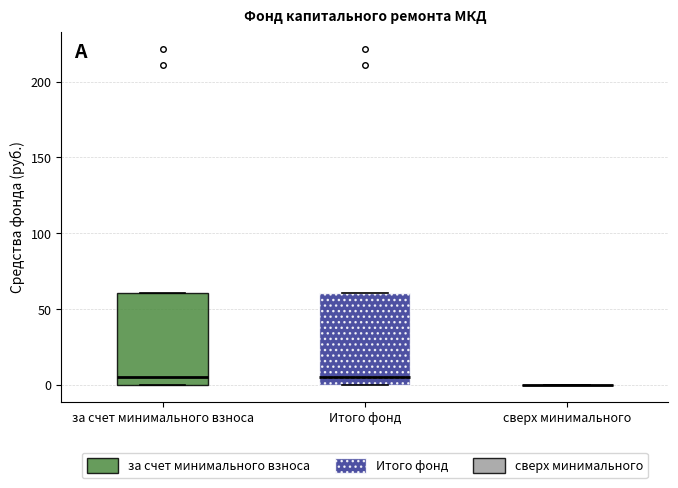

Reading left to right, transcribe this box plot: for each box, give where its median line is, the range the box spans, and where its two whiskers end, as read against the y-axis. The values are not printed on the chart, so give them approximately, as read against the axis.

за счет минимального взноса: median 5, box 0 to 60, whiskers 0 to 60
Итого фонд: median 5, box 0 to 60, whiskers 0 to 60
сверх минимального: box collapsed to a line at 0, whiskers 0 to 0